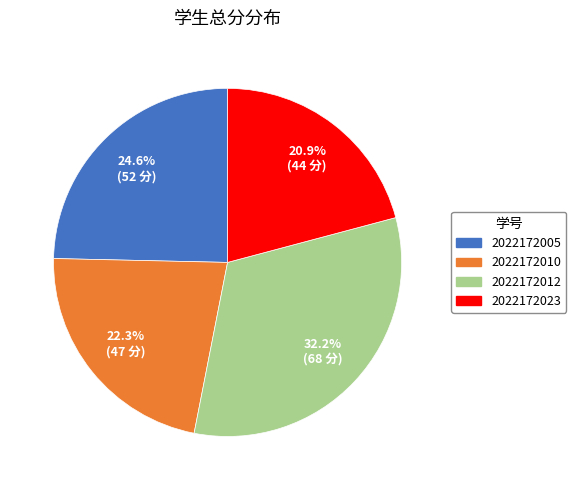

Combined, do 2022172023 and 2022172010 account for over 50%?

No